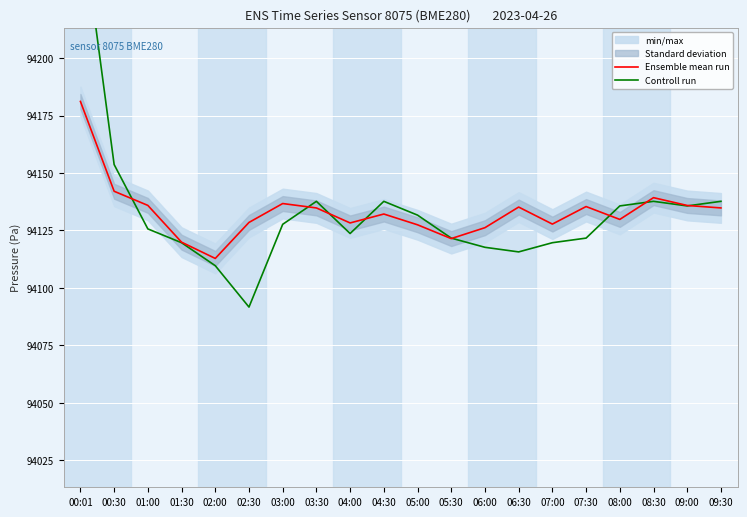

Rank the series by their maximum value, from lowest to highest.

Ensemble mean run, Controll run